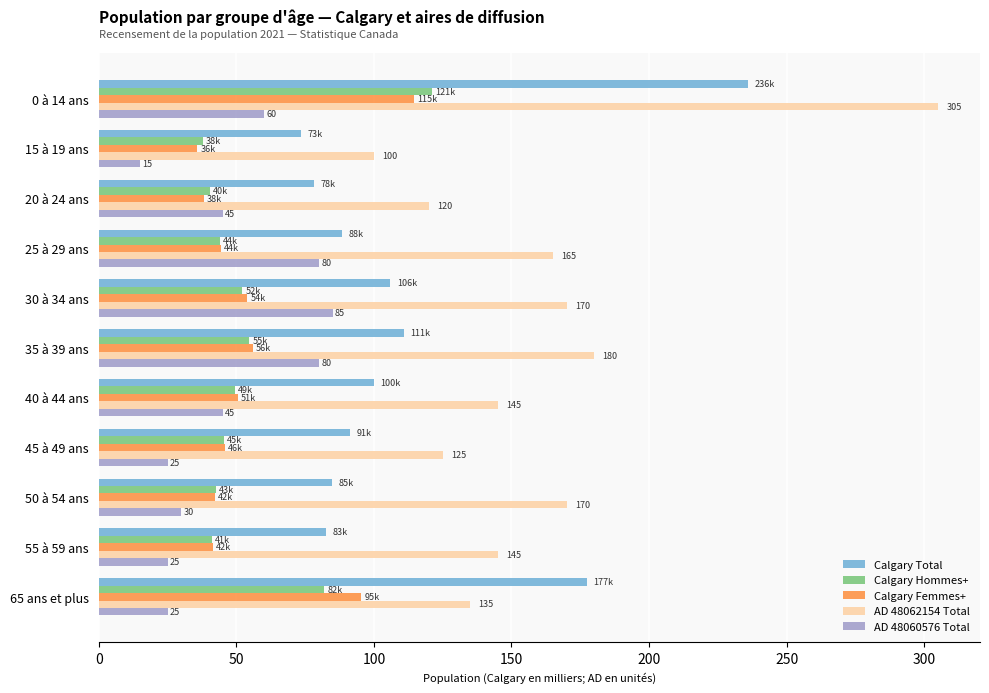

What is the greatest value displayed?

305.0